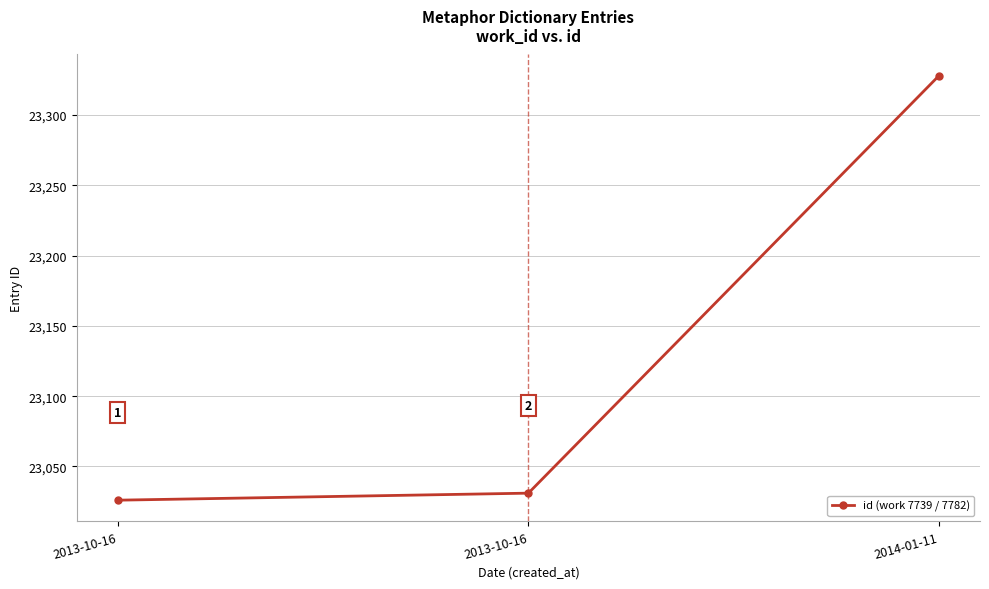

True or false: the data shows 23328 at 2014-01-11.

True